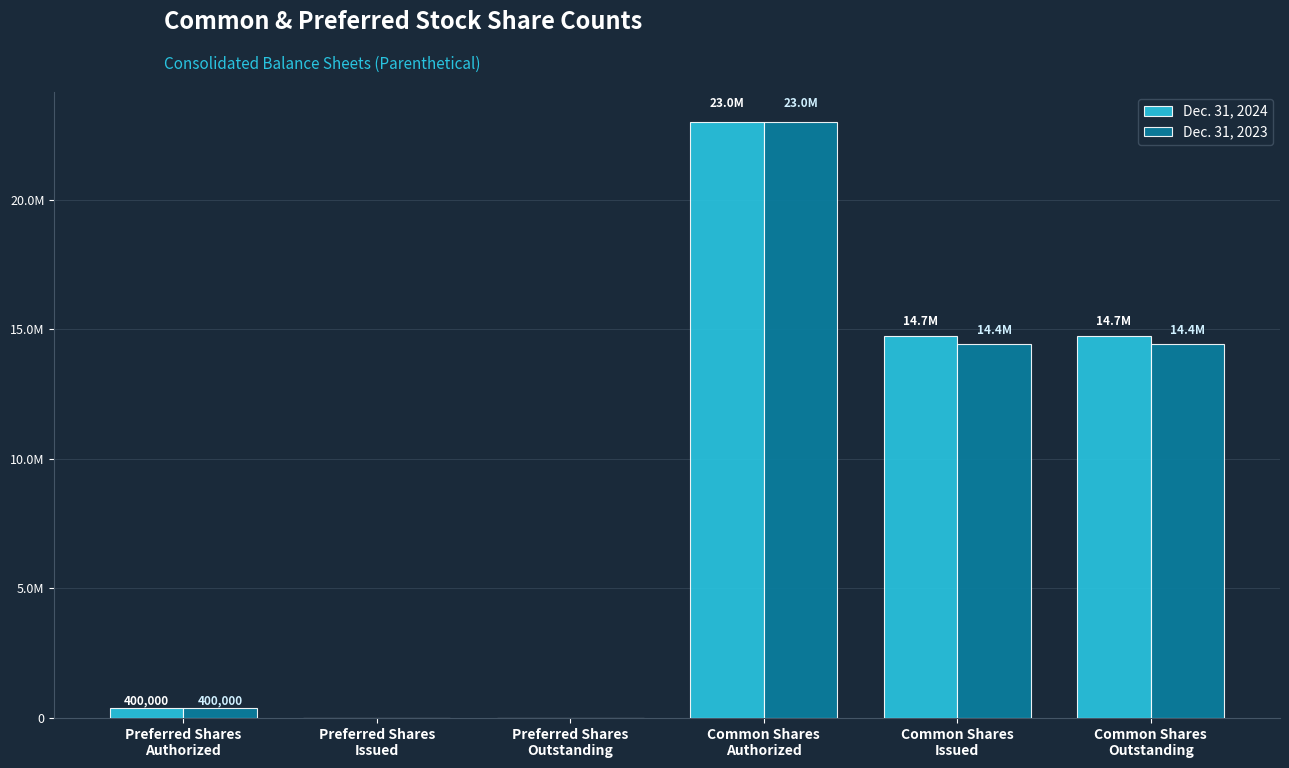

Reading left to right, what are all the values shown in this chart?

Dec. 31, 2024: 400000	0	0	23000000	14746172	14746172
Dec. 31, 2023: 400000	0	0	23000000	14420105	14420105